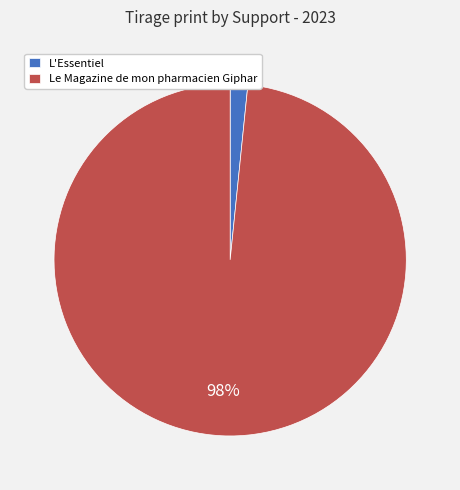

Which slice is the smallest?

L'Essentiel